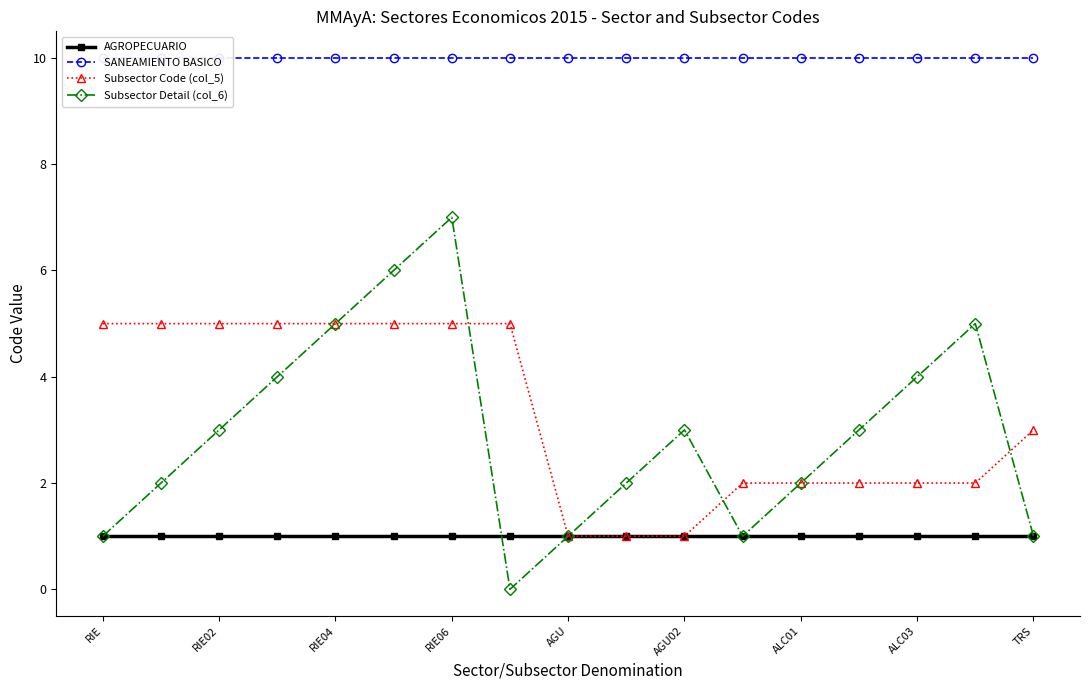

At which label does SANEAMIENTO BASICO reach its peak?

RIE